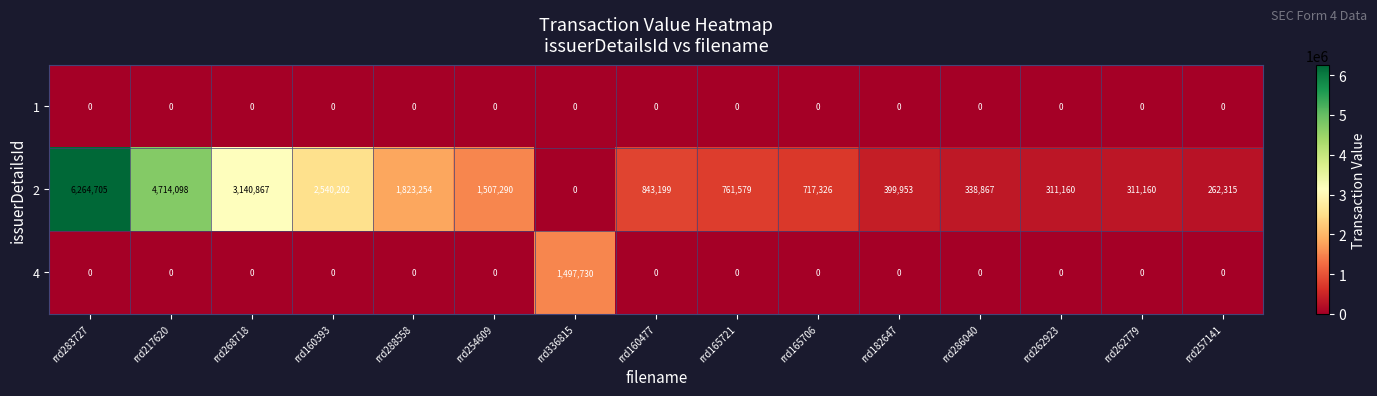

What is the maximum value shown in the chart?

6264705